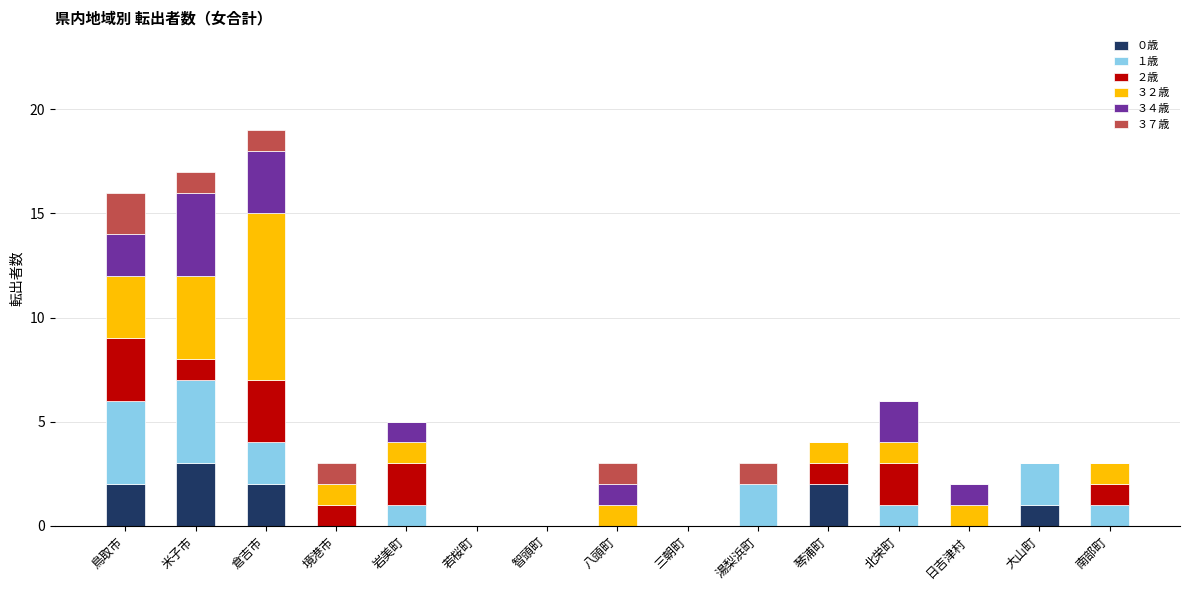

What is the total value across all series at 米子市?

17